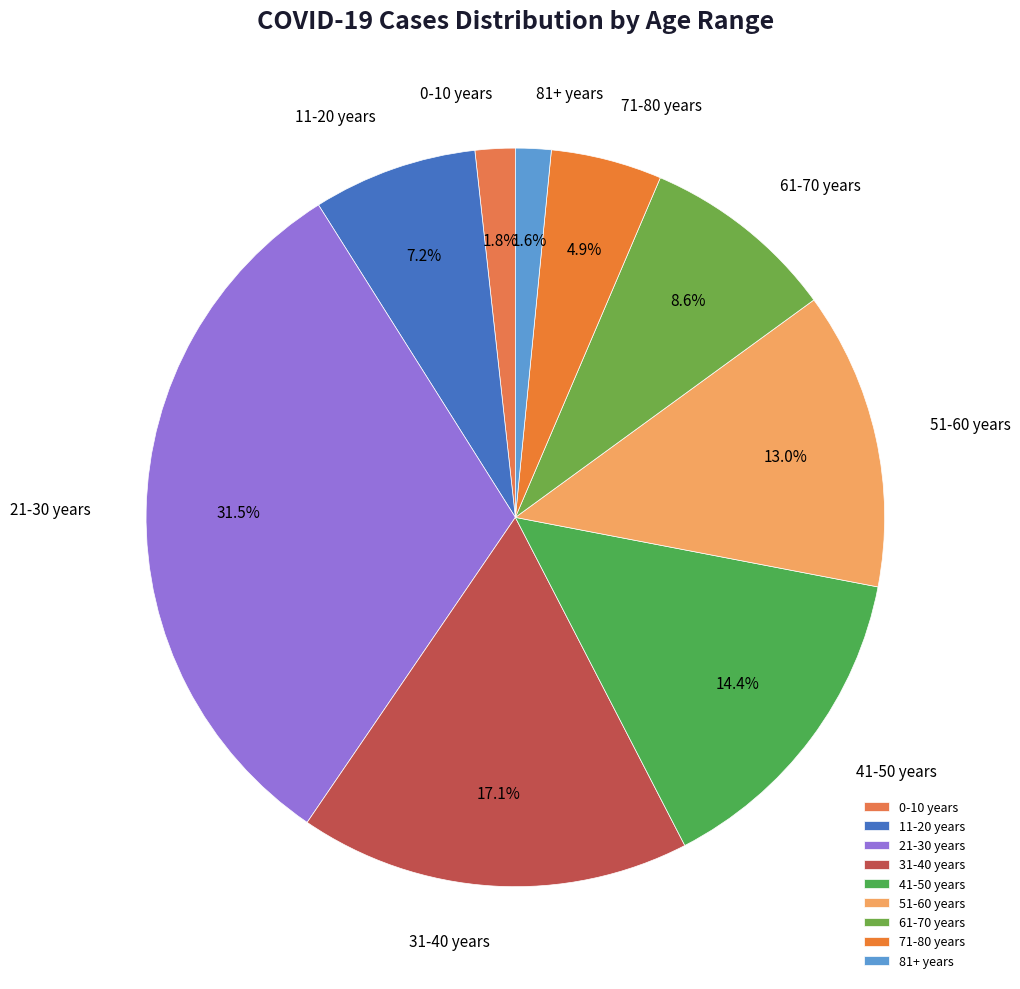

The 0-10 years slice represents 2% of the pie. True or false?

True